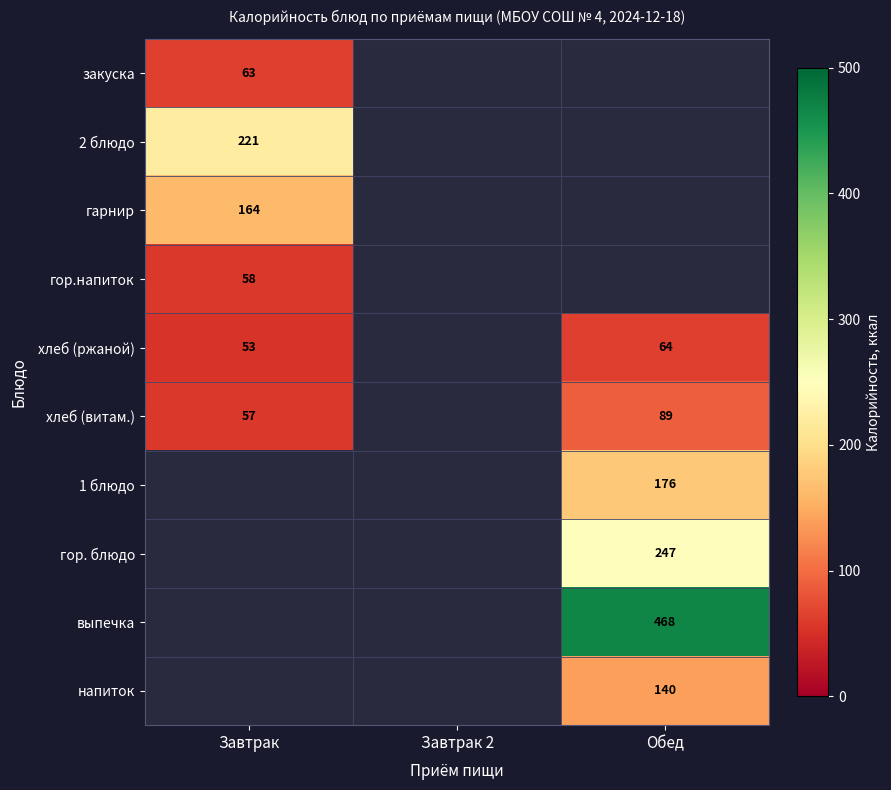

Is the value of напиток at Обед greater than the value of хлеб (витам.) at Завтрак?

Yes